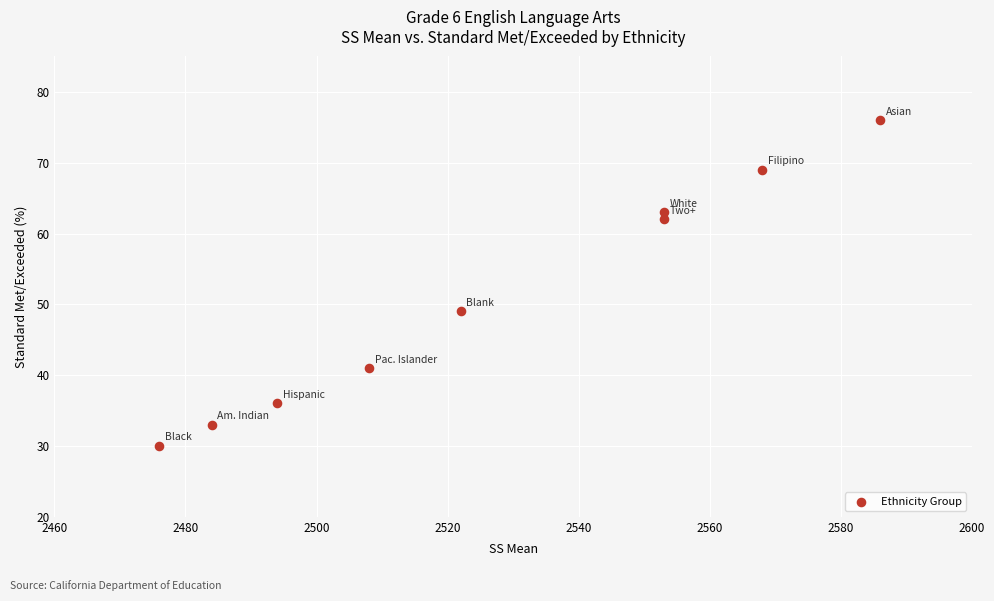

What is the range of Y values (max minus min)?

46